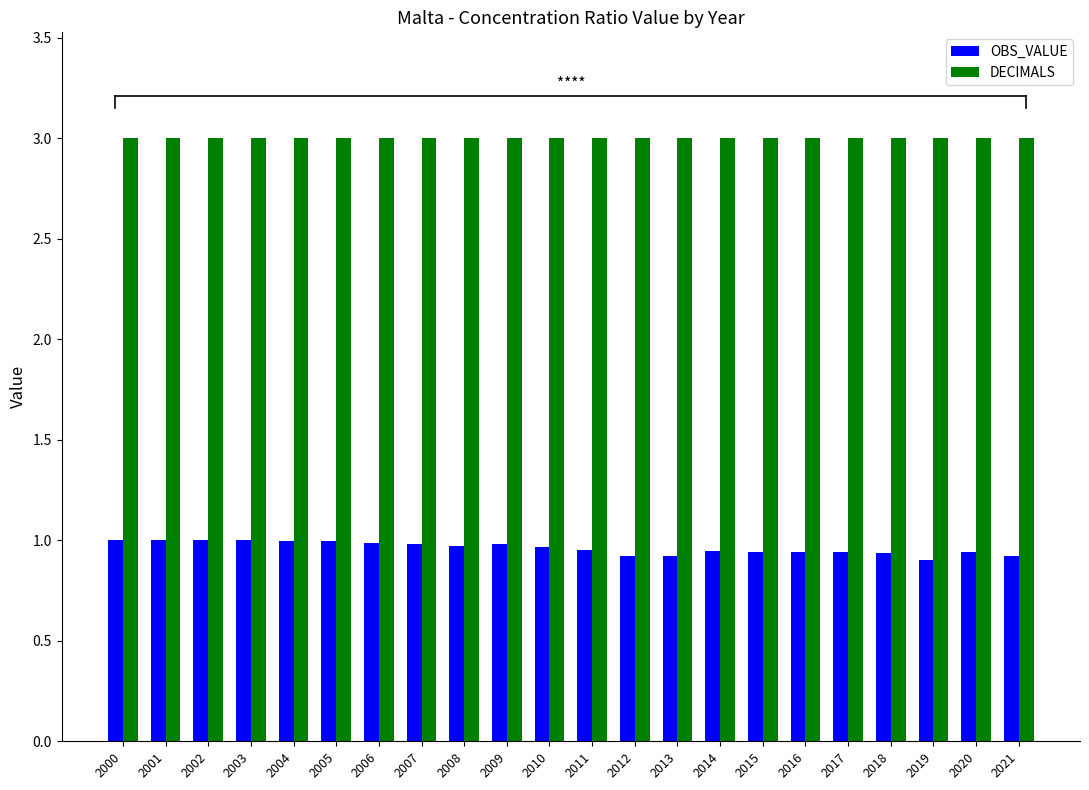

At how many categories does at least one series exceed 1?

22